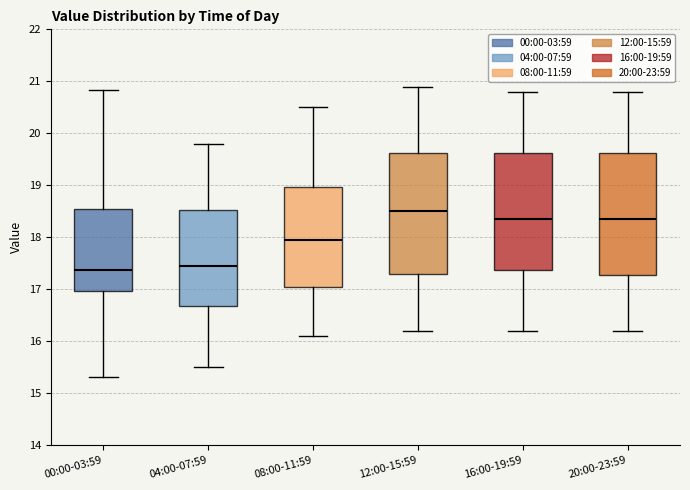

Reading left to right, transcribe this box plot: for each box, give where its median line is, the range the box spans, and where its two whiskers end, as read against the y-axis. The values are not printed on the chart, so give them approximately, as read against the axis.

00:00-03:59: median 17.4, box 17.0 to 18.5, whiskers 15.3 to 20.8
04:00-07:59: median 17.5, box 16.7 to 18.5, whiskers 15.5 to 19.8
08:00-11:59: median 18.0, box 17.1 to 19.0, whiskers 16.1 to 20.5
12:00-15:59: median 18.5, box 17.3 to 19.6, whiskers 16.2 to 20.9
16:00-19:59: median 18.4, box 17.4 to 19.6, whiskers 16.2 to 20.8
20:00-23:59: median 18.4, box 17.3 to 19.6, whiskers 16.2 to 20.8